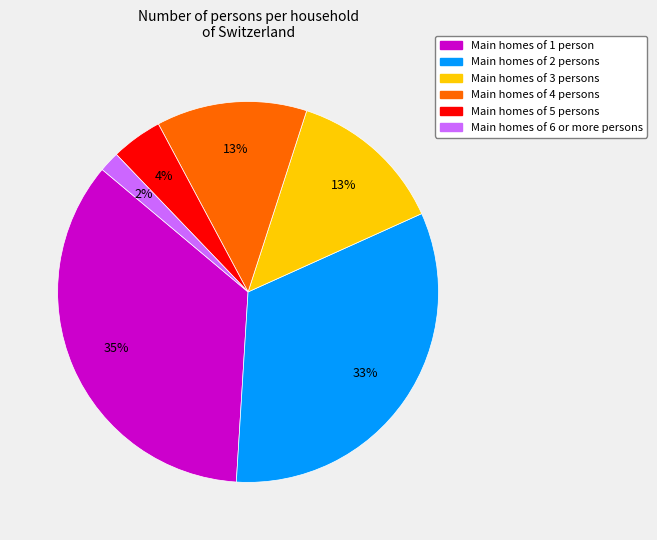

Does any single category account for the majority?

No